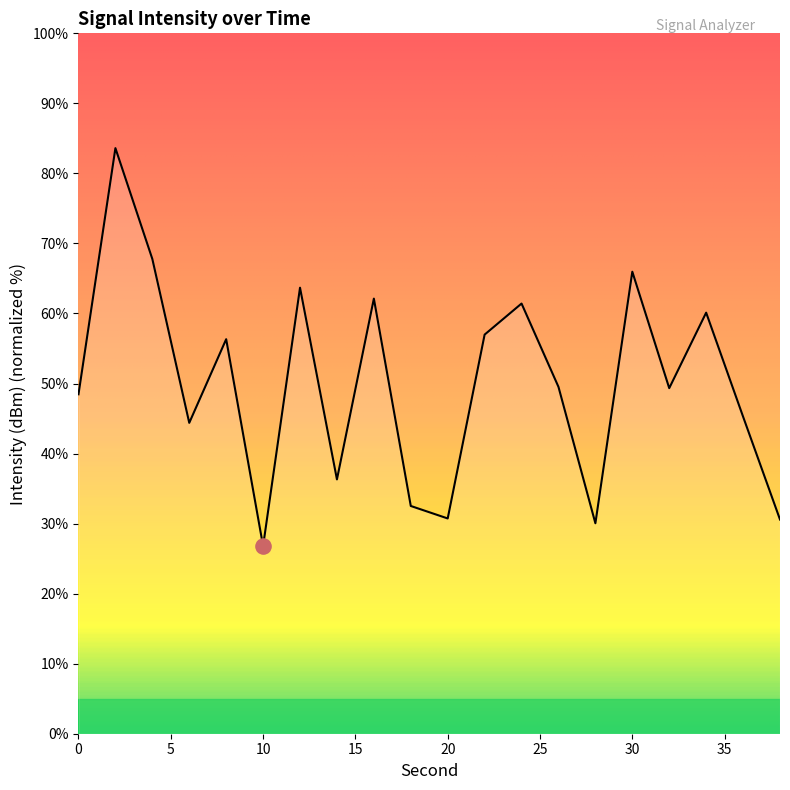

What is the greatest value displayed?

83.6